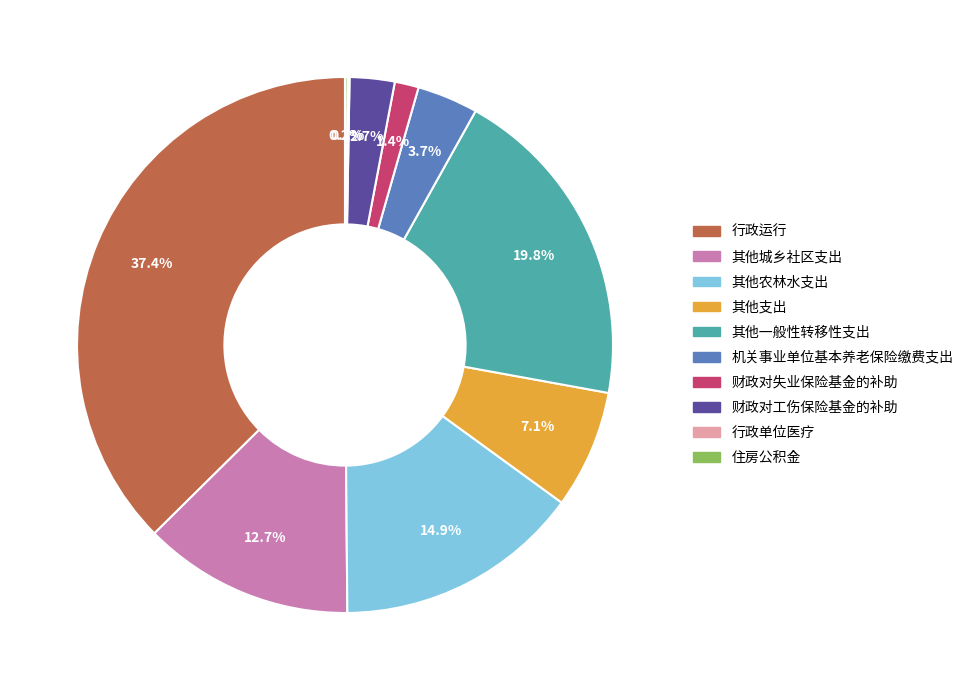

To the nearest percent, what is the difference between the largest and smallest slice percentages?

37%